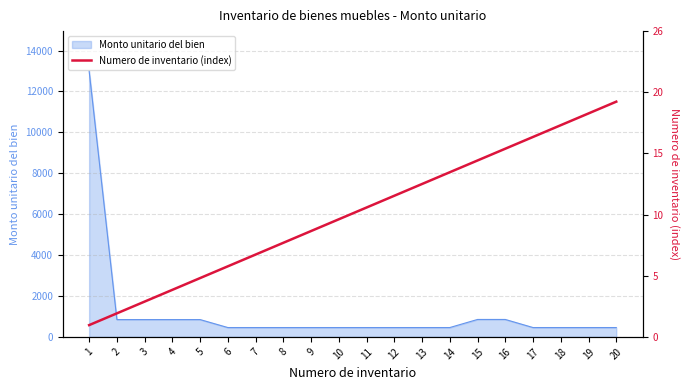

The value at 4 is 3069. True or false?

False